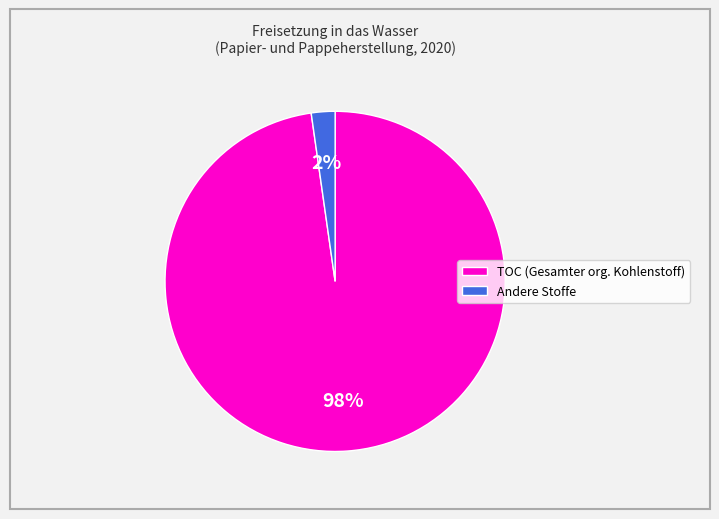

What is the majority slice?

TOC (Gesamter org. Kohlenstoff)